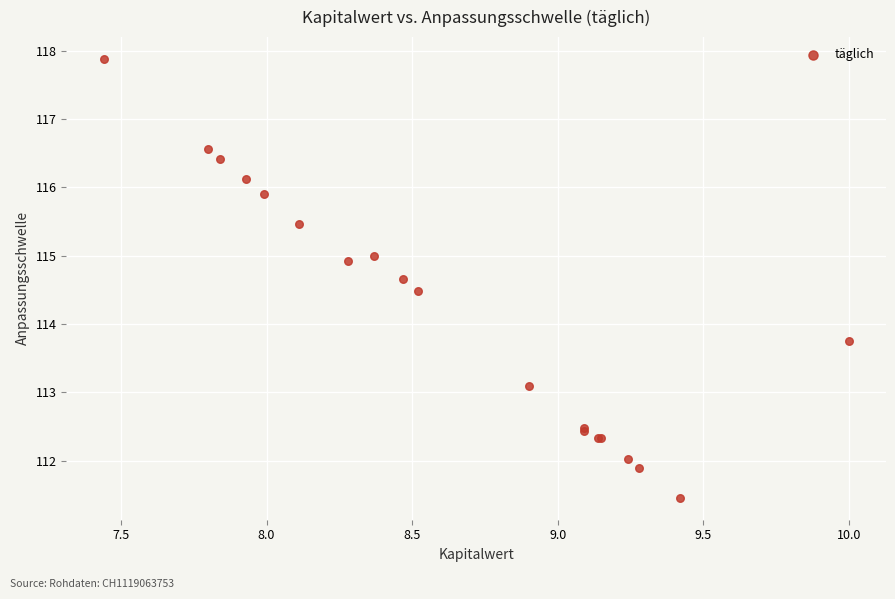

What Y value in the scatter plot is closest to 114?

113.8